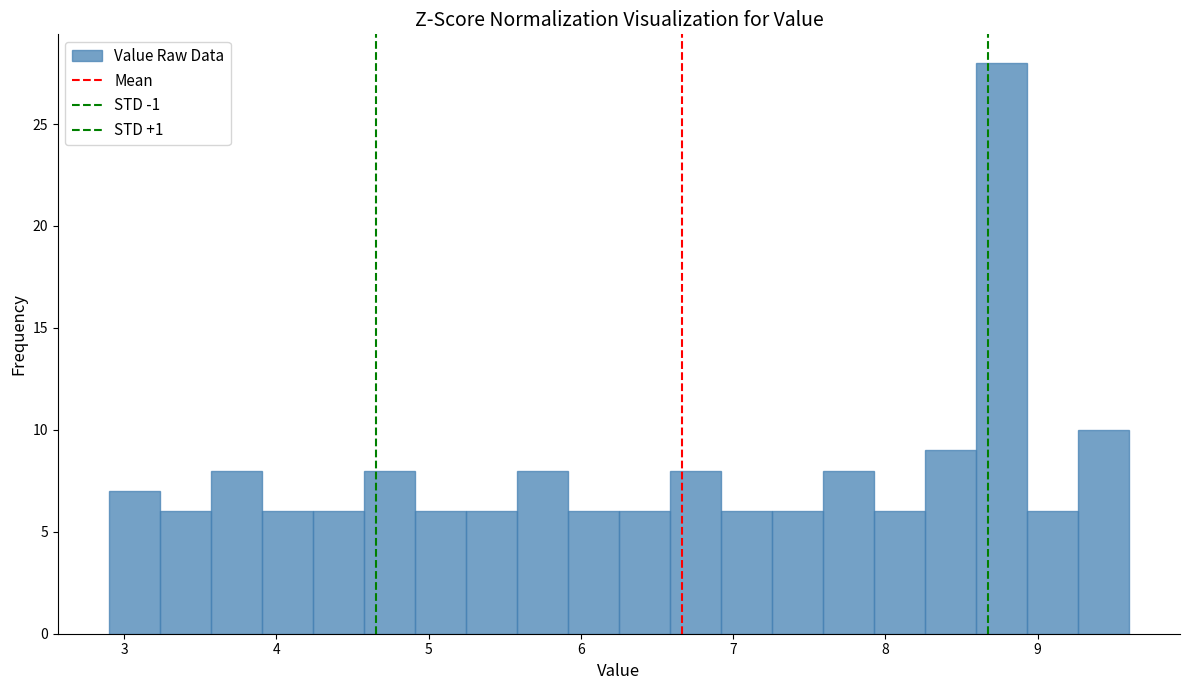

Read against the x-axis, roughly where is the centre of the tallest bar?

8.8